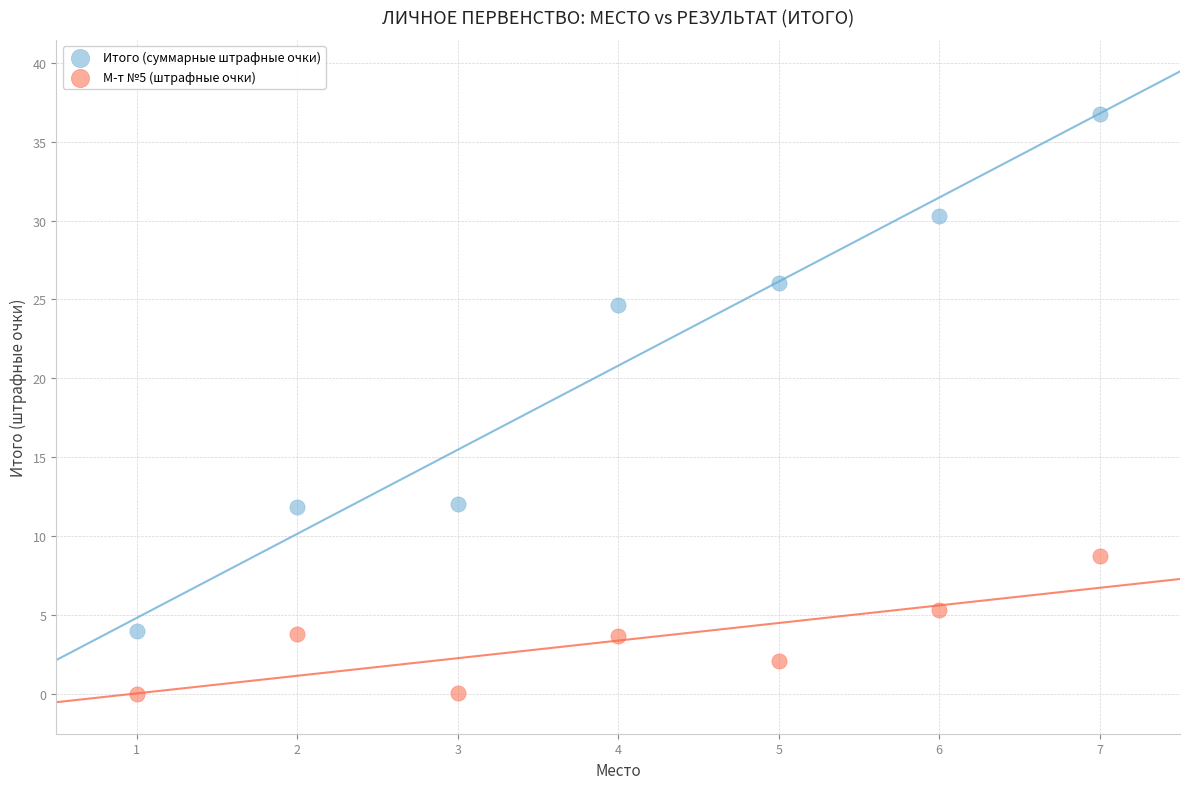

What is the X range (max minus min) for the scatter plot?

6.0